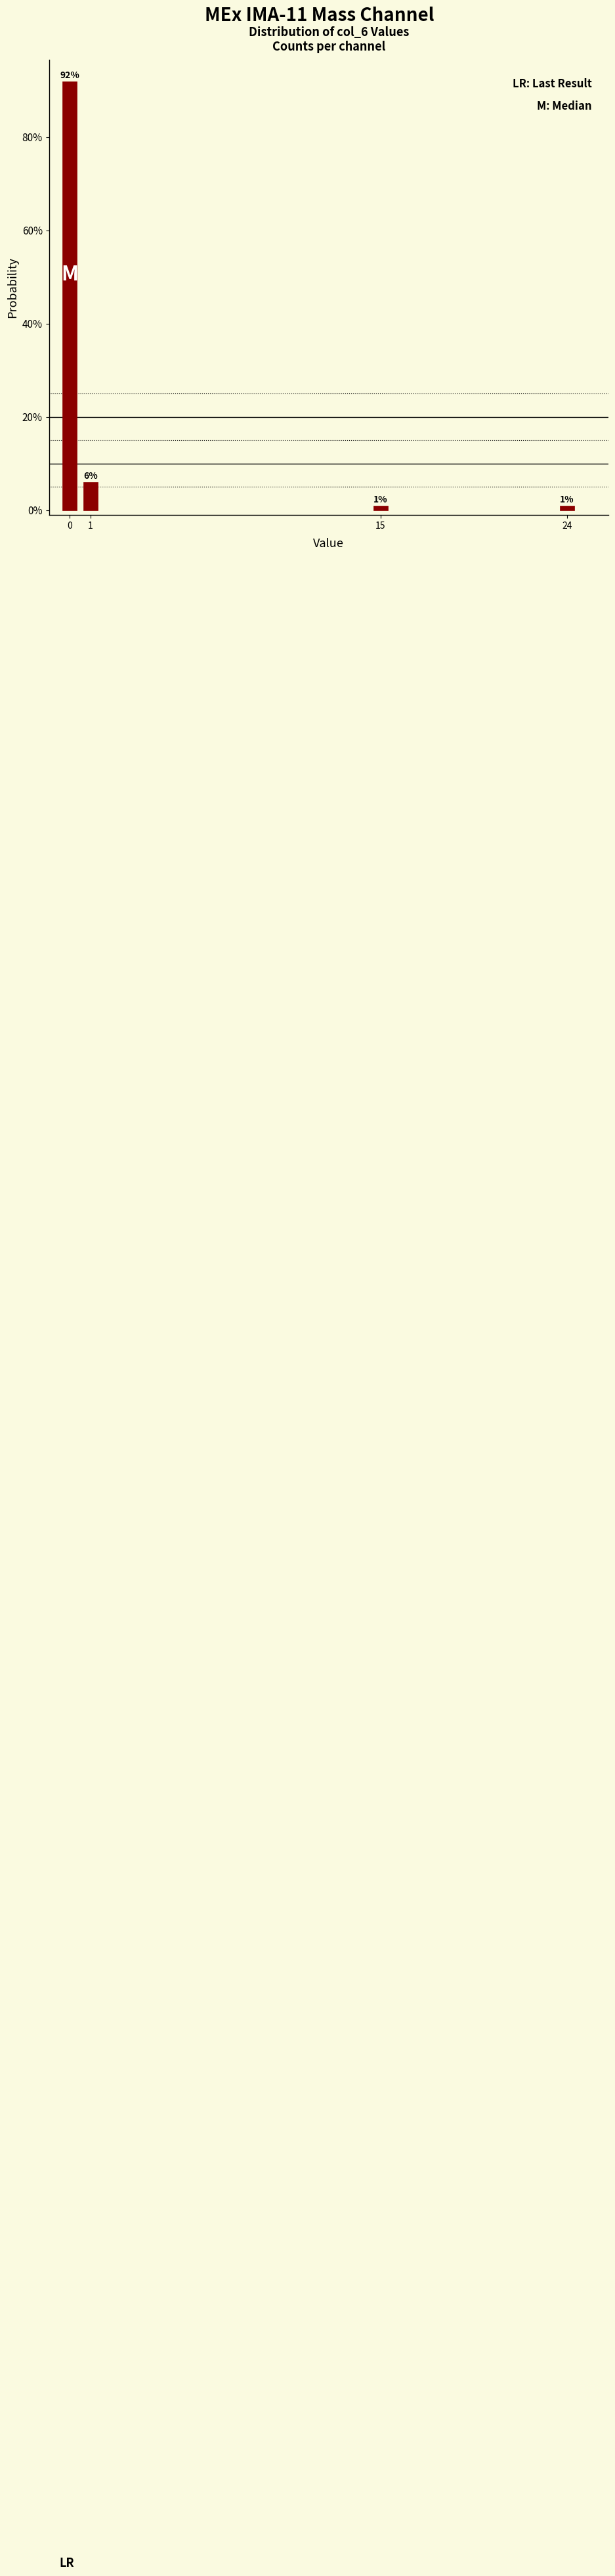

Reading left to right, transcribe all the data shown in this chart.

92	6	1	1